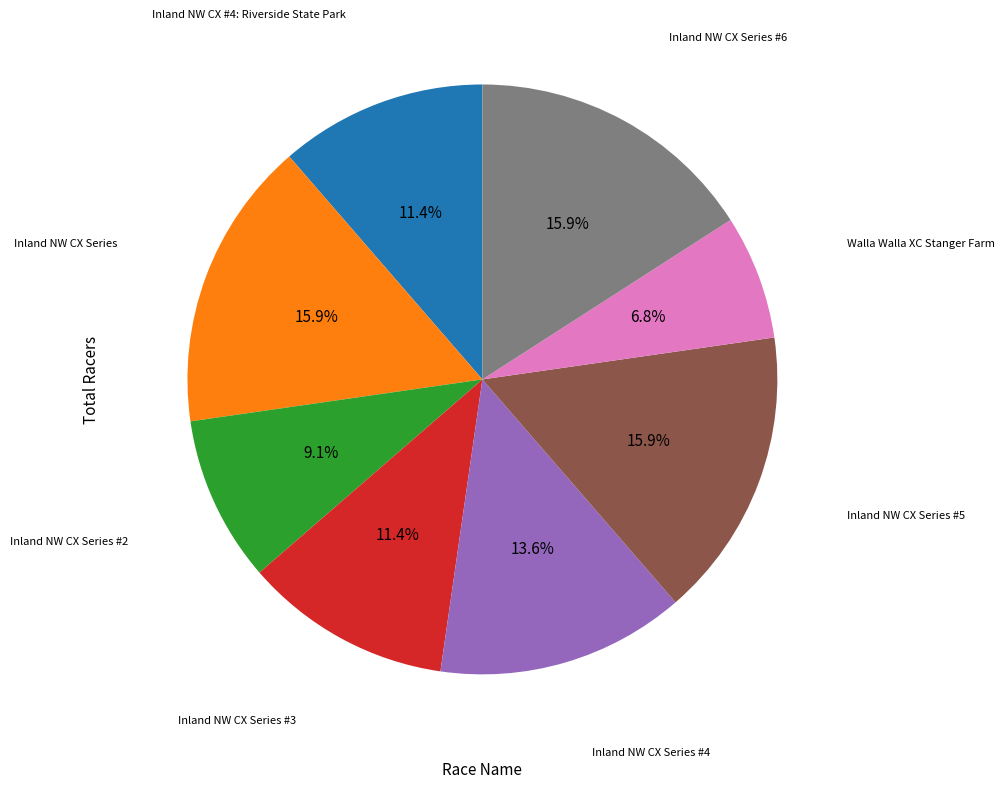

True or false: Inland NW CX Series #5 accounts for 16% of the total.

True